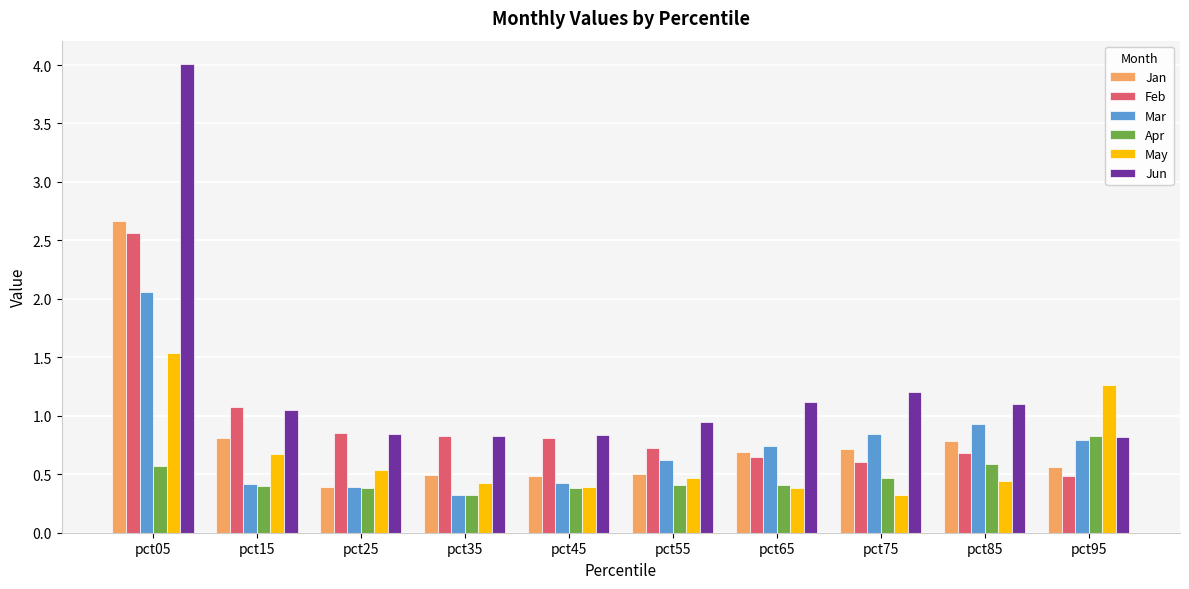

Which series has the largest total across all categories?

Jun